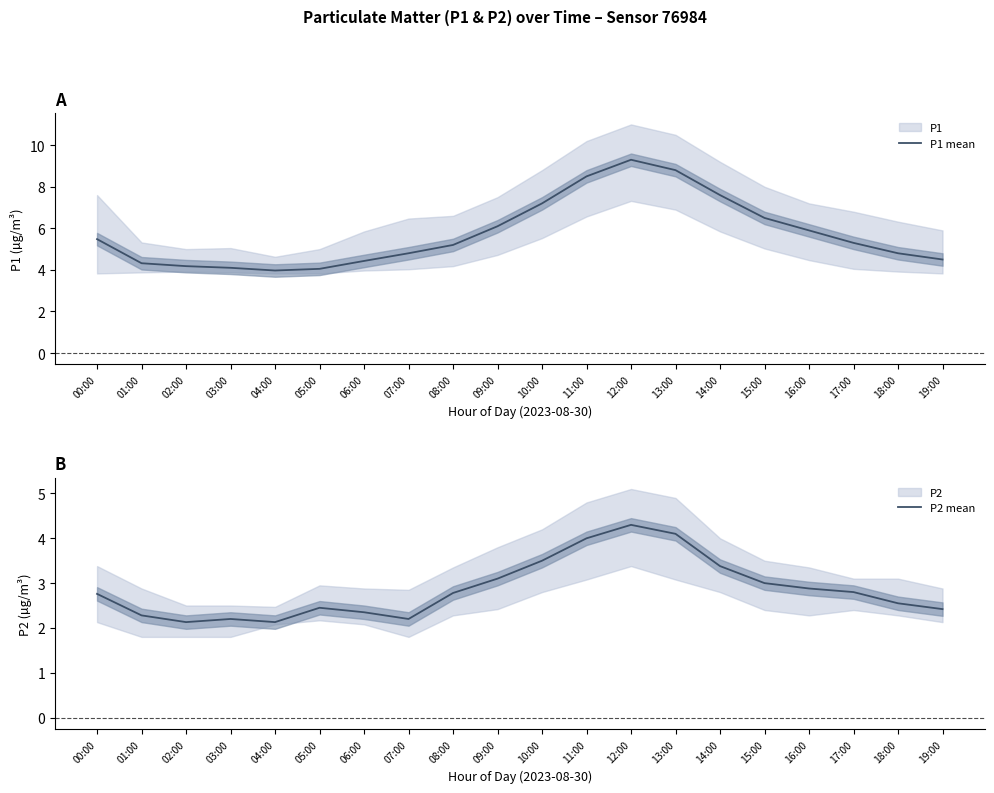

What is the spread (max minus min) of values at 19:00?

2.1